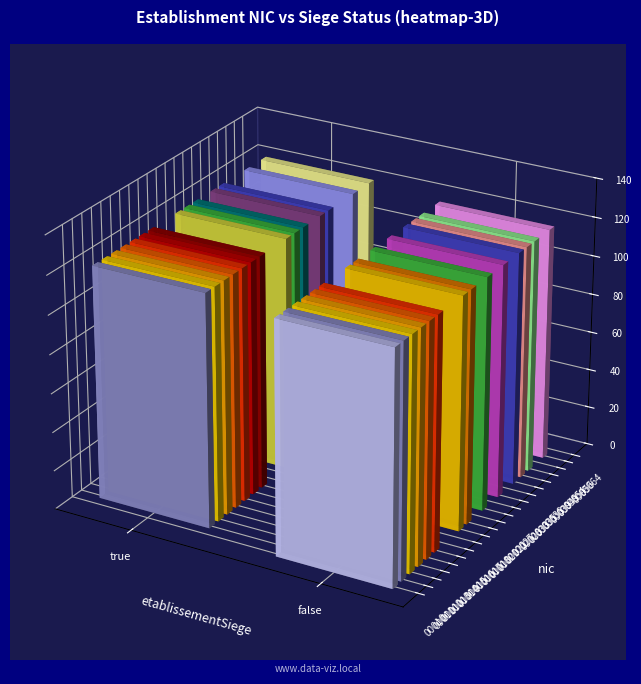

At which category is the sum across all series the highest?

true